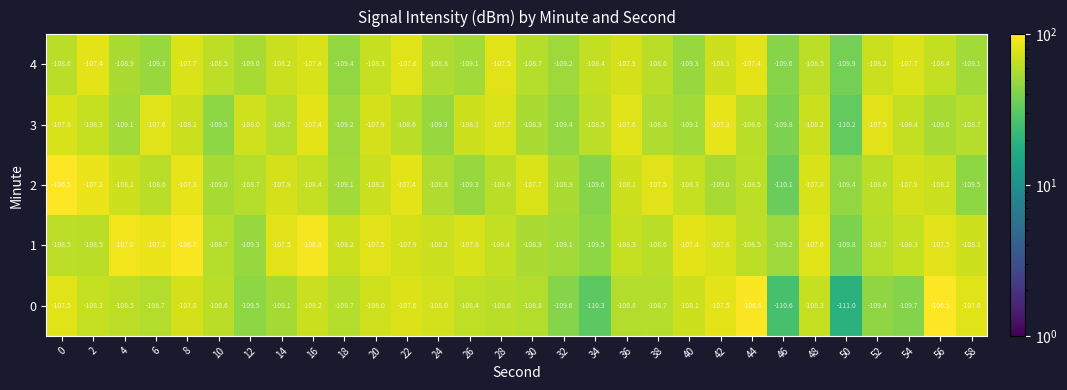

Which series has the widest spread of values?

0